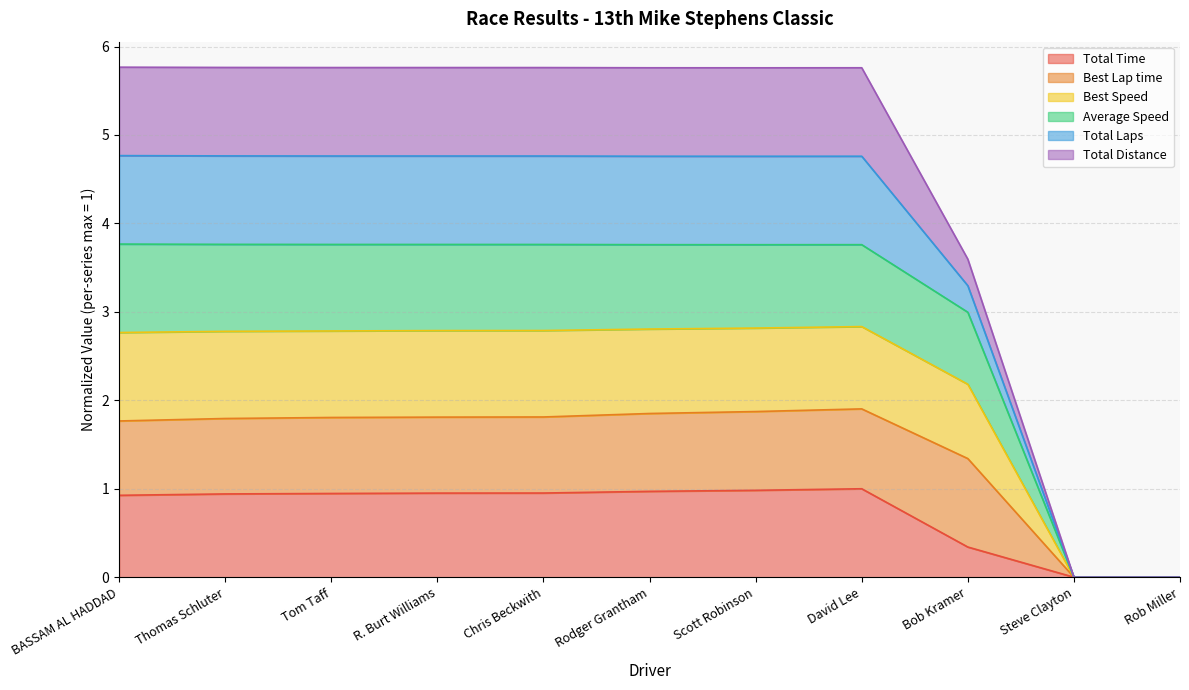

List the labels in order of Total Time value, largest first.

David Lee, Scott Robinson, Rodger Grantham, Chris Beckwith, R. Burt Williams, Tom Taff, Thomas Schluter, BASSAM AL HADDAD, Bob Kramer, Steve Clayton, Rob Miller